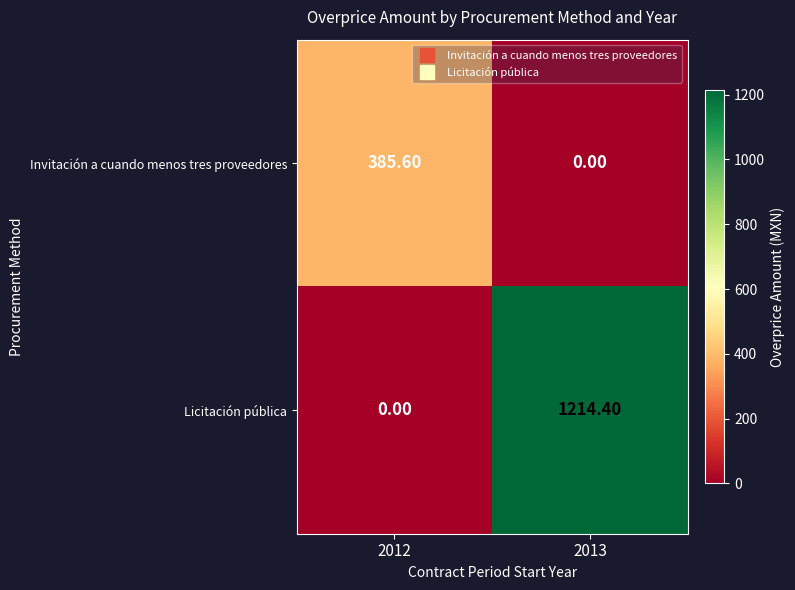

Between 2012 and 2013, which series saw the biggest shift?

Licitación pública